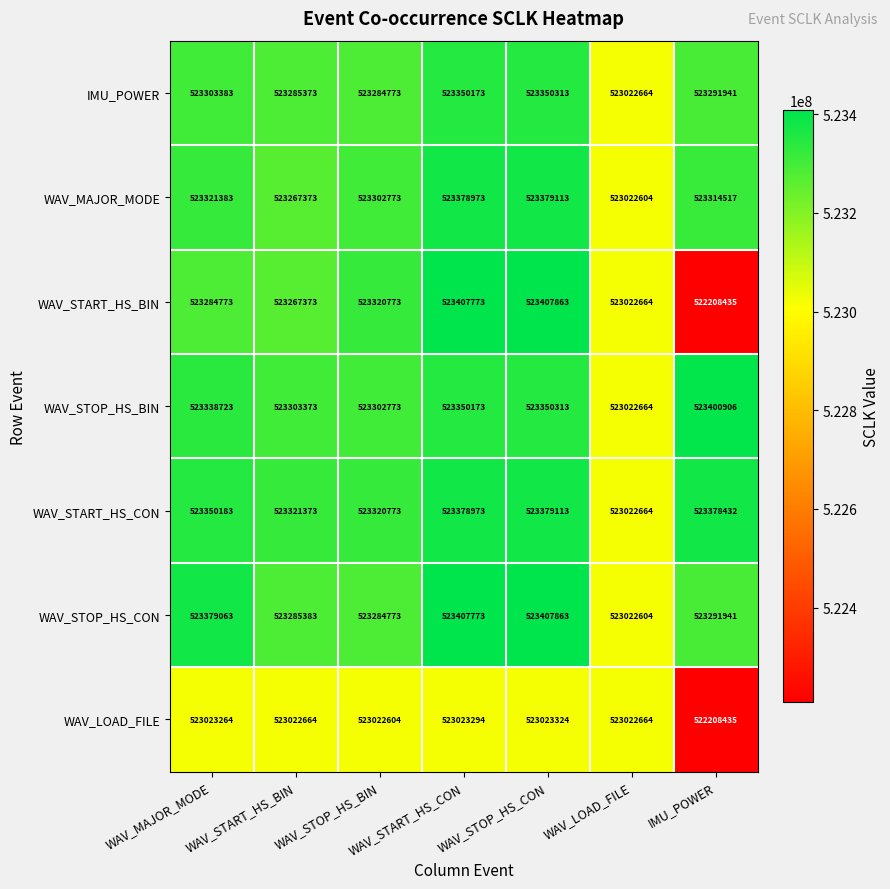

Count the number of categories in the chart.

7